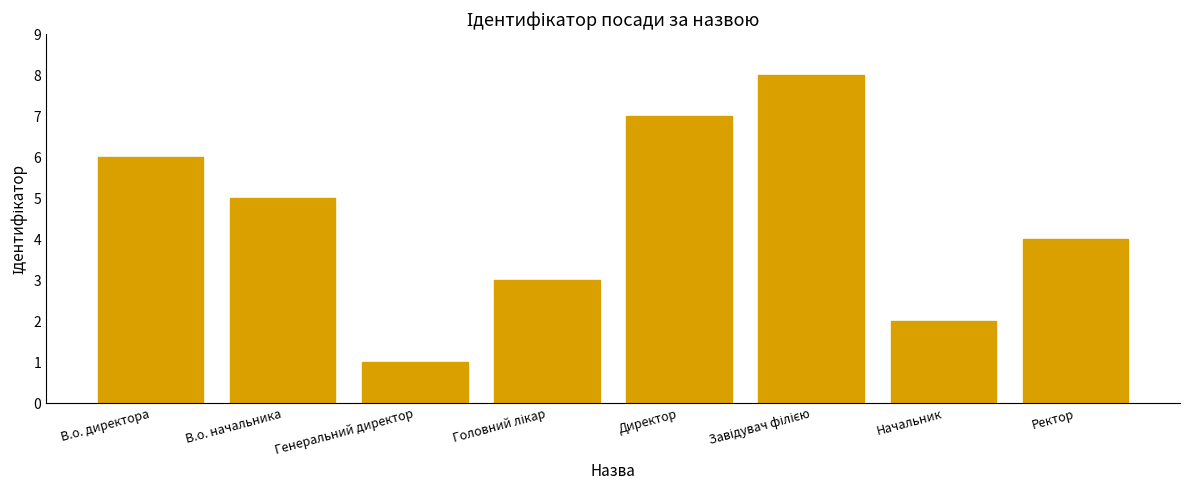

What is the value of the 5th bar from the left?

7